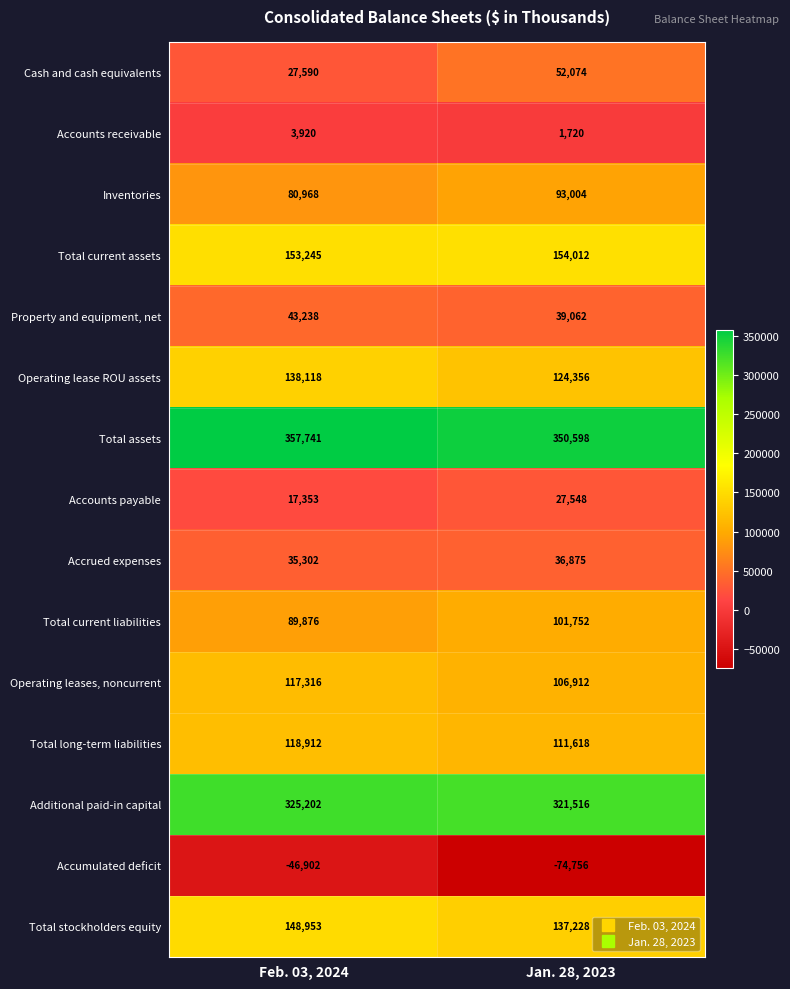

What is the minimum value for Total stockholders equity?

137228